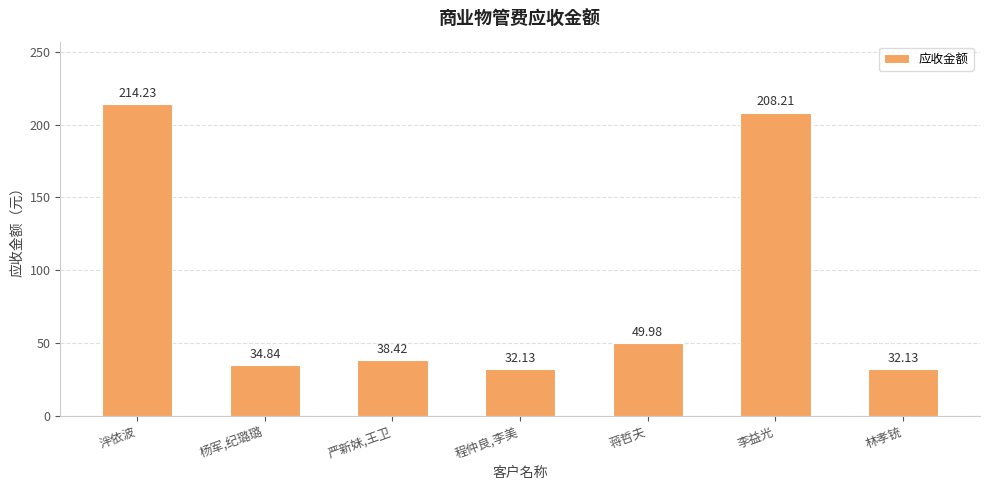

Does the chart contain stacked bars?

No